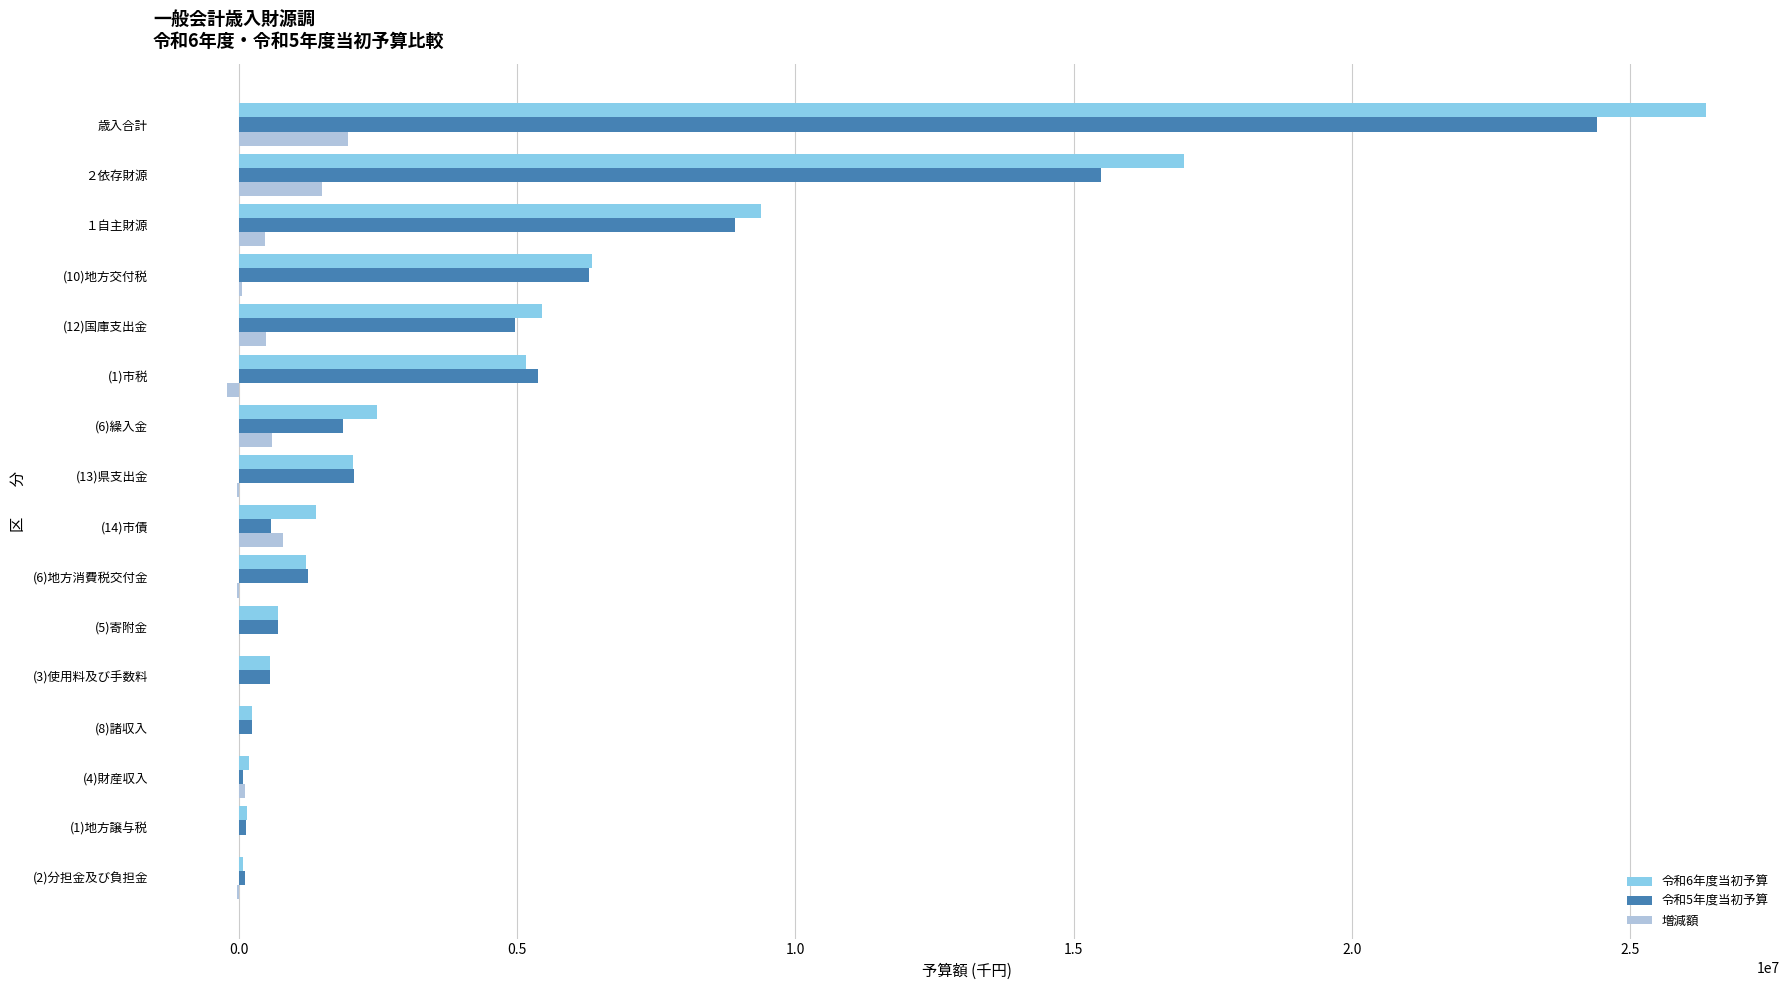

Which label corresponds to the largest value in the chart?

歳入合計